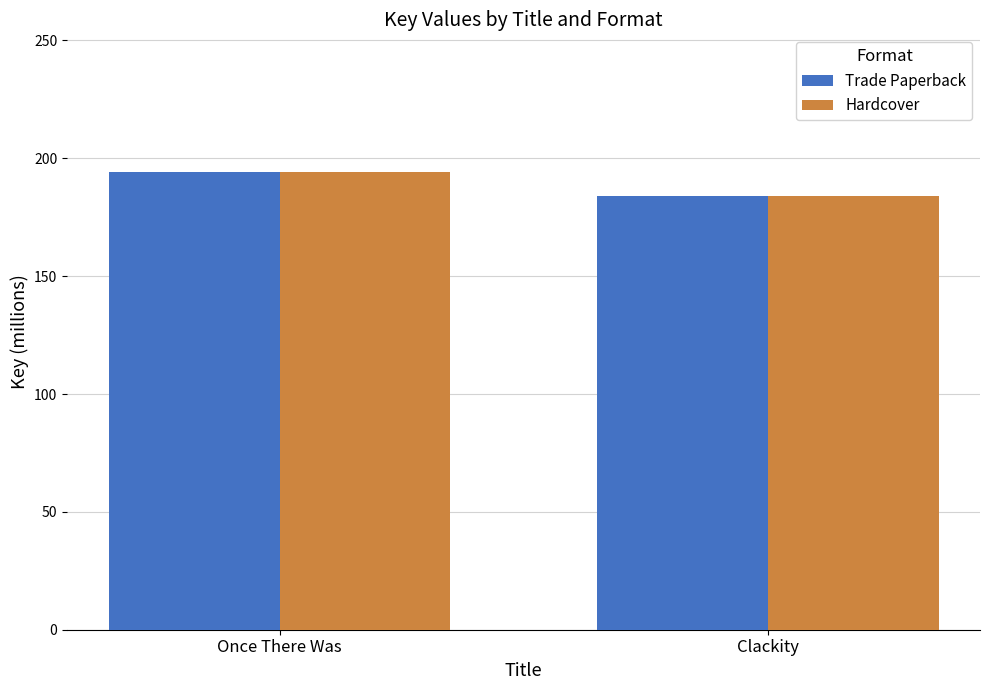

Are the bars horizontal?

No